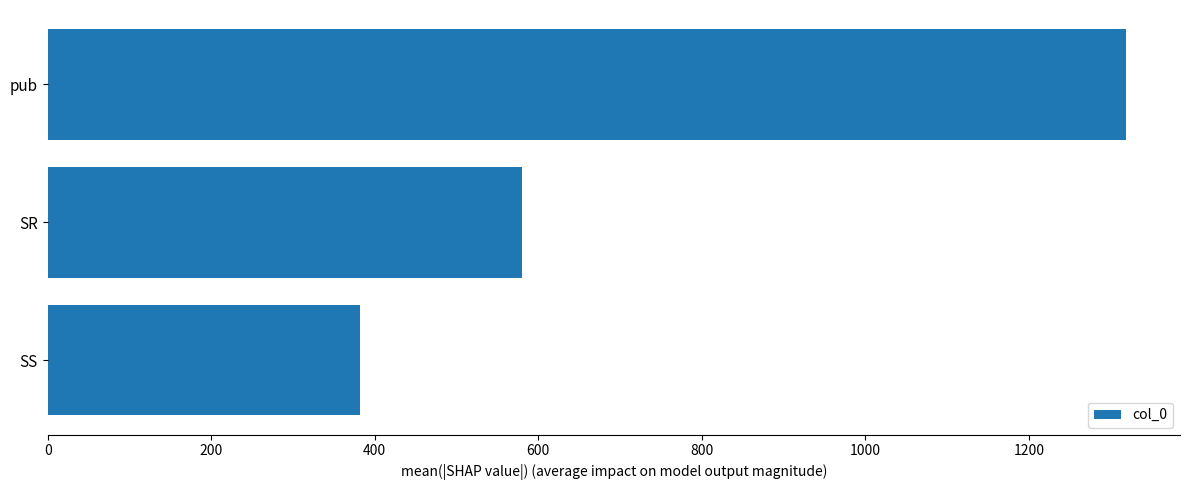

Reading top to bottom, extract all data points from this chart.

1319.0	580.4	382.5